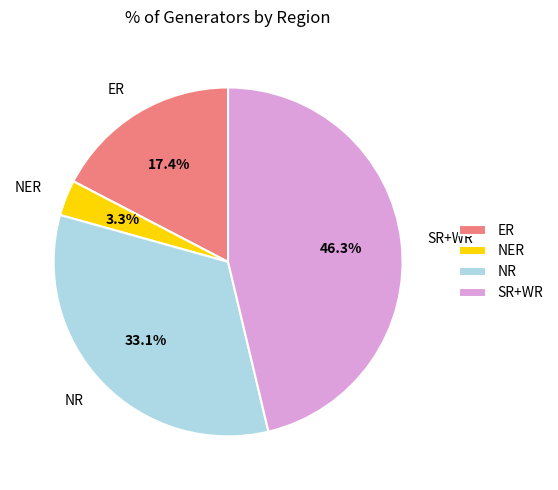

What percentage is NOT represented by ER?

82.6%